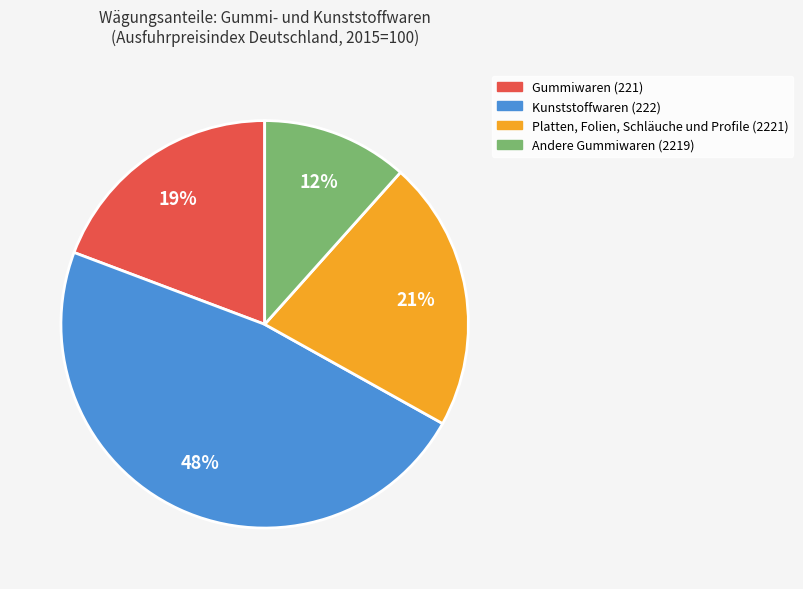

Which has a higher value, Kunststoffwaren (222) or Andere Gummiwaren (2219)?

Kunststoffwaren (222)